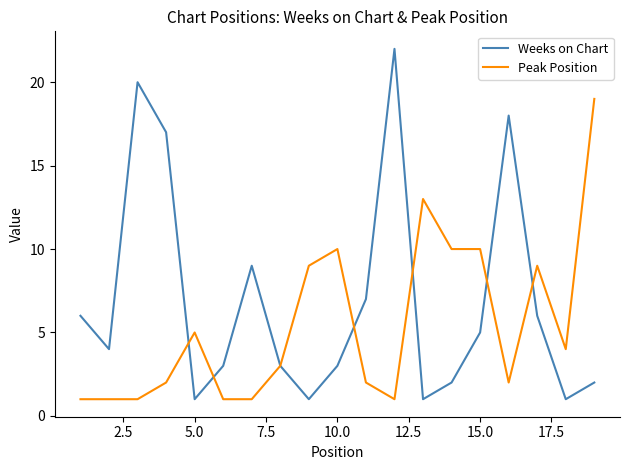

What is the average value of the Weeks on Chart series?

7